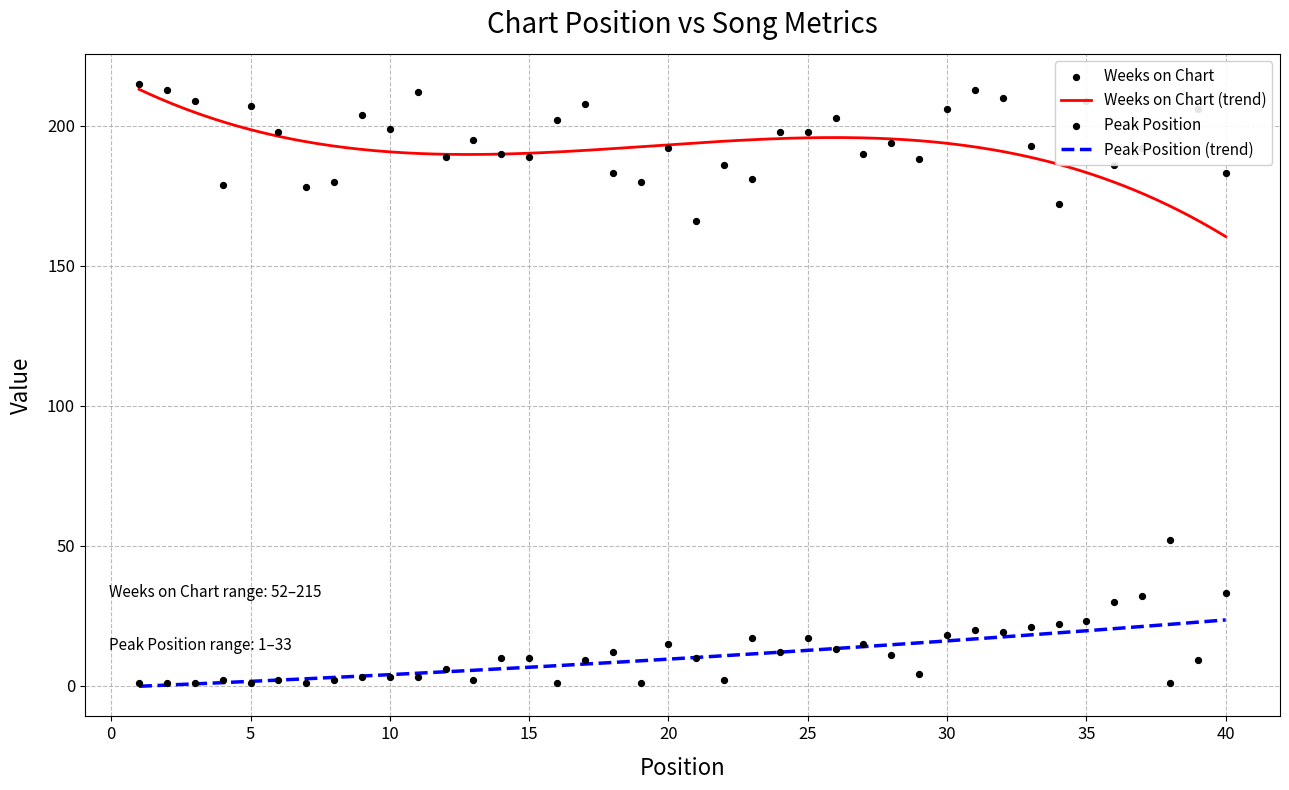

Which series has the widest spread of Y values?

Weeks on Chart